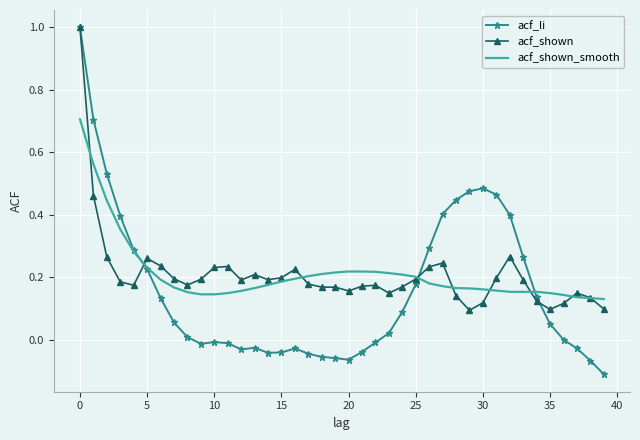

Which series has the largest range (max minus min)?

acf_li